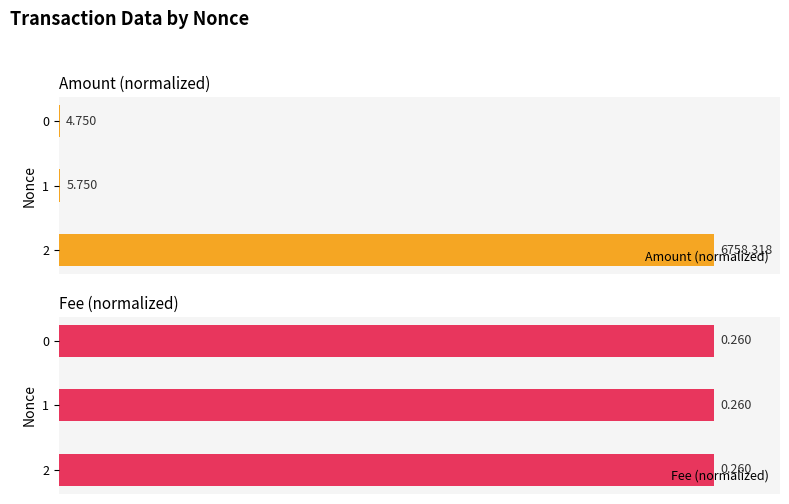

How many bars are there in each group?

2